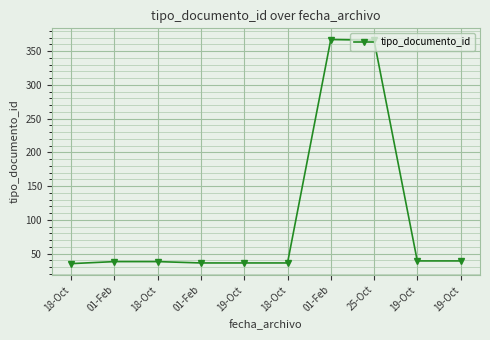

Which category has the highest value across all series?

01-Feb